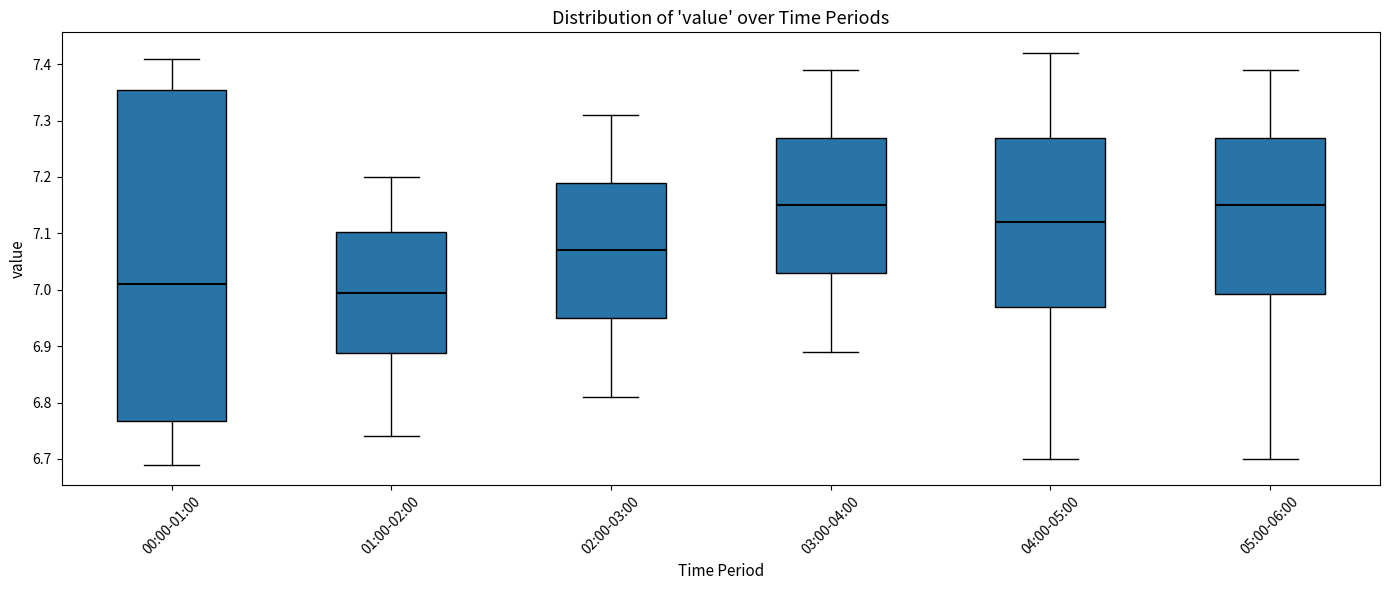

Reading left to right, transcribe this box plot: for each box, give where its median line is, the range the box spans, and where its two whiskers end, as read against the y-axis. The values are not printed on the chart, so give them approximately, as read against the axis.

00:00-01:00: median 7.01, box 6.77 to 7.36, whiskers 6.69 to 7.41
01:00-02:00: median 7.00, box 6.89 to 7.10, whiskers 6.74 to 7.20
02:00-03:00: median 7.07, box 6.95 to 7.19, whiskers 6.81 to 7.31
03:00-04:00: median 7.15, box 7.03 to 7.27, whiskers 6.89 to 7.39
04:00-05:00: median 7.12, box 6.97 to 7.27, whiskers 6.70 to 7.42
05:00-06:00: median 7.15, box 6.99 to 7.27, whiskers 6.70 to 7.39